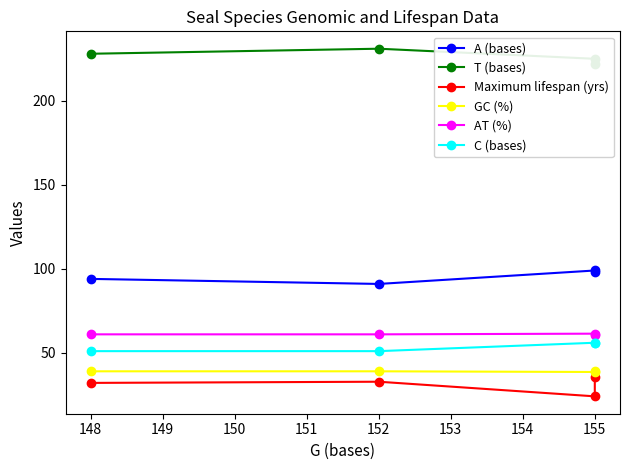

Which series has the largest range (max minus min)?

Maximum lifespan (yrs)